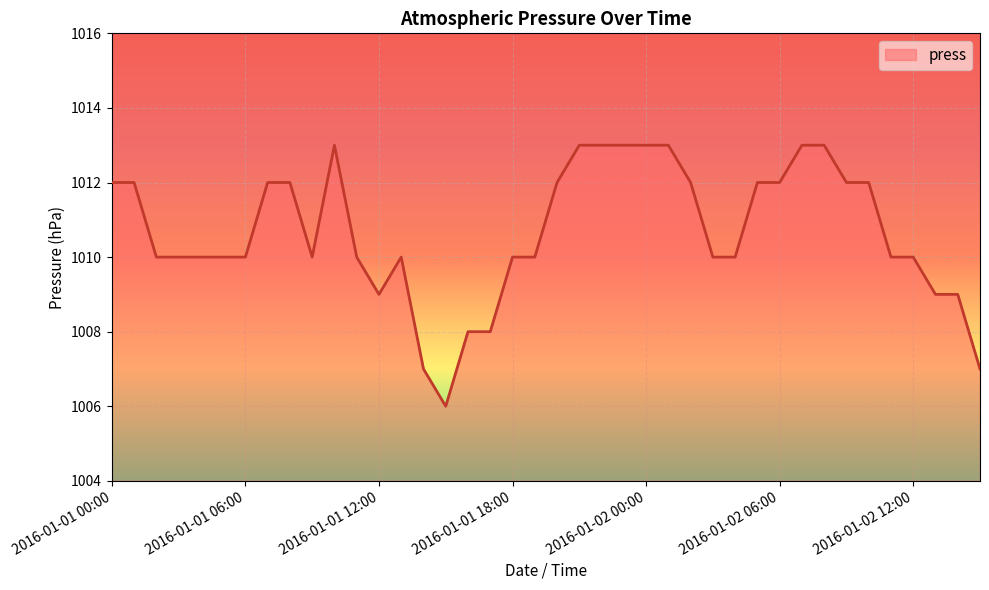

What is the smallest value displayed?

1006